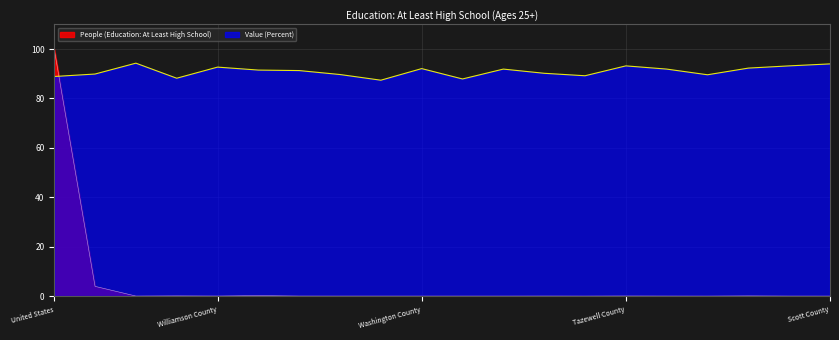

Between which two adjacent categories do Value (Percent) and People (Education: At Least High School) first intersect?

United States and Illinois